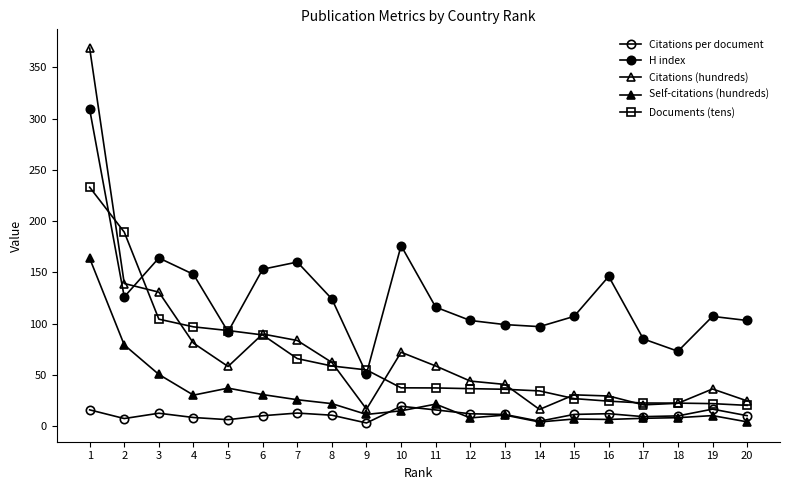

What is the difference between the Citations per document values at 15 and 16?

0.7